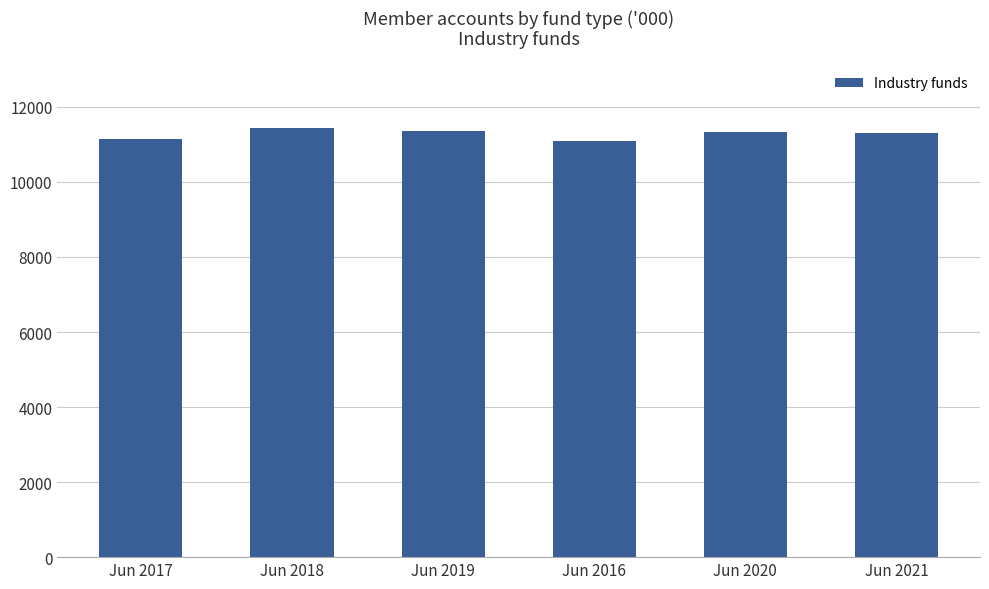

What is the smallest value displayed?

11082